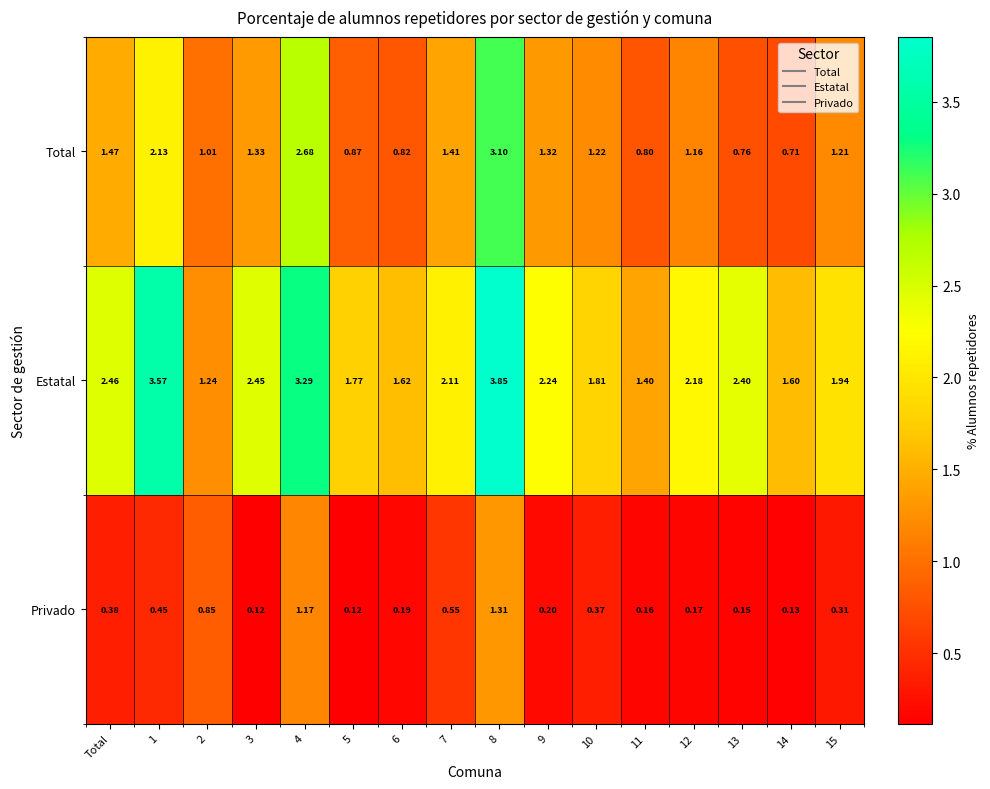

What is the spread (max minus min) of values at 9?

2.0